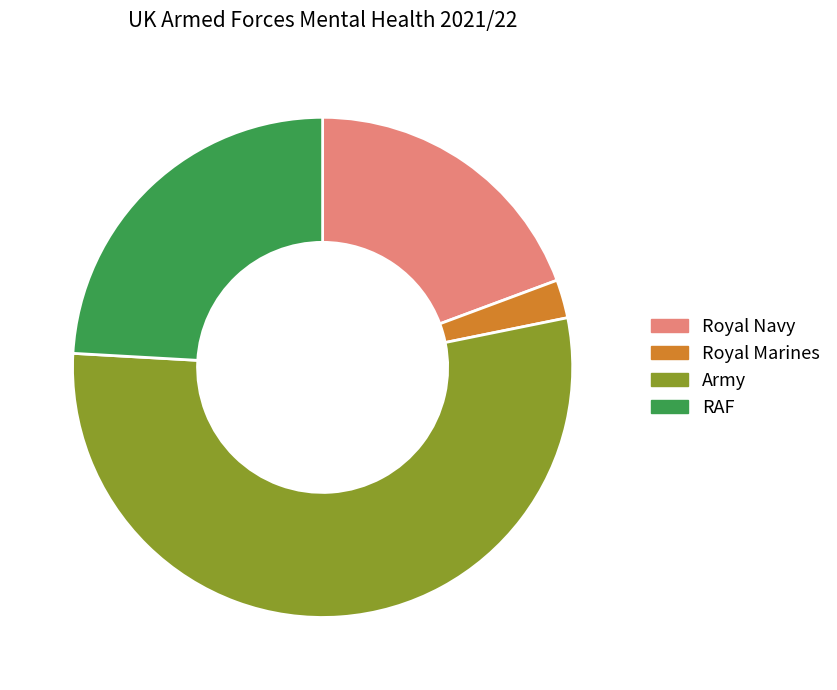

Combined, do Royal Marines and Royal Navy account for over 50%?

No